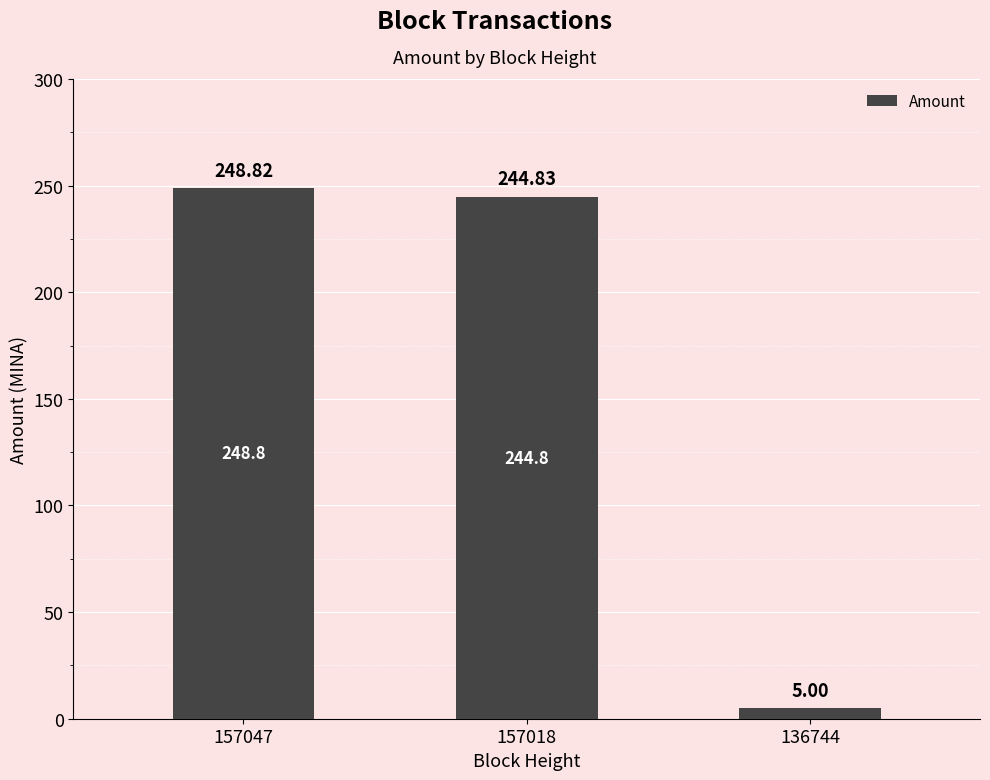

Is it true that the value at 157047 is 132.4?

False